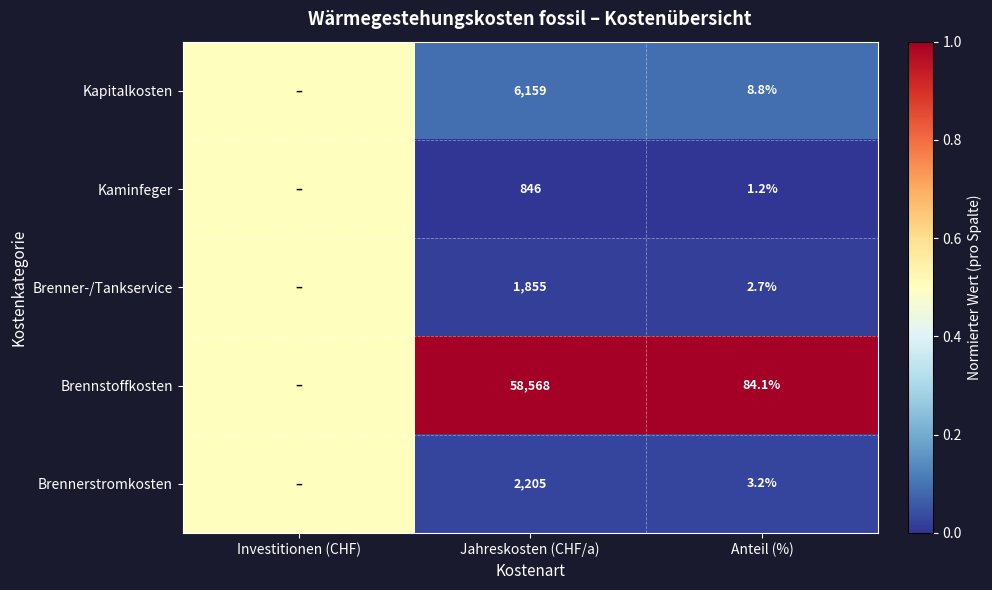

The value of Brenner-/Tankservice at Anteil (%) is 3.6. True or false?

False